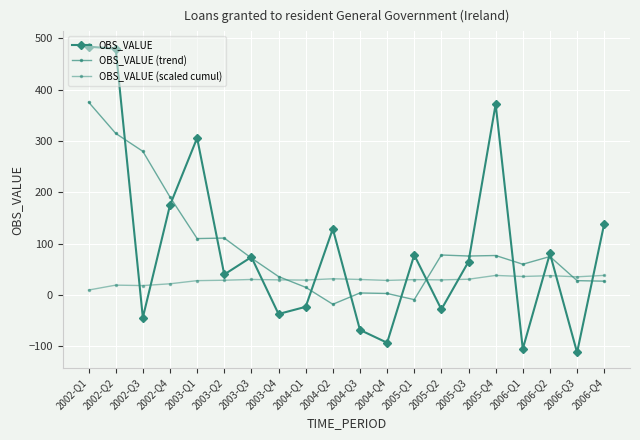

At which label does OBS_VALUE (scaled cumul) reach its peak?

2006-Q4